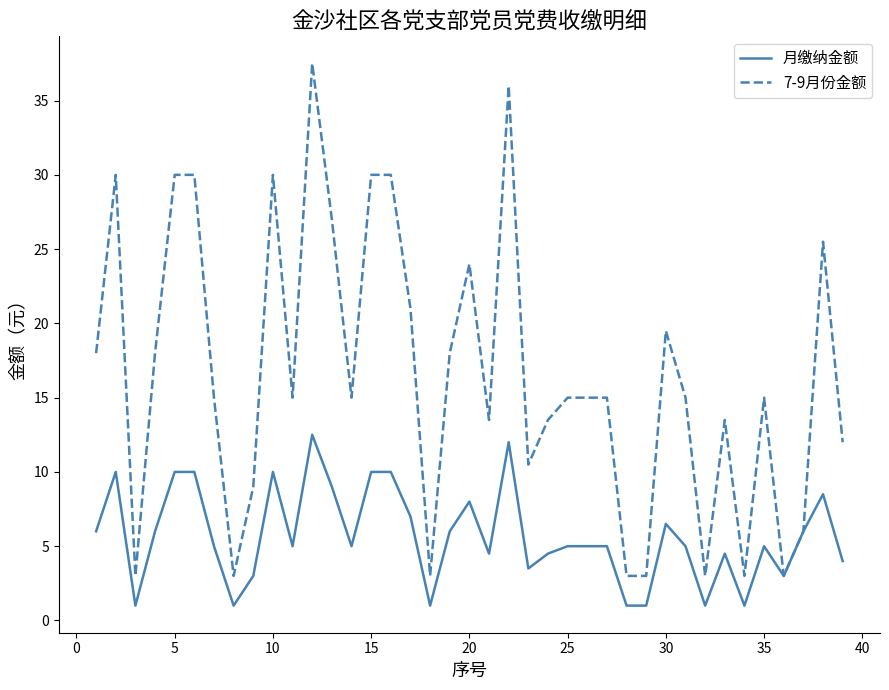

What are all the series names shown in the legend?

月缴纳金额, 7-9月份金额